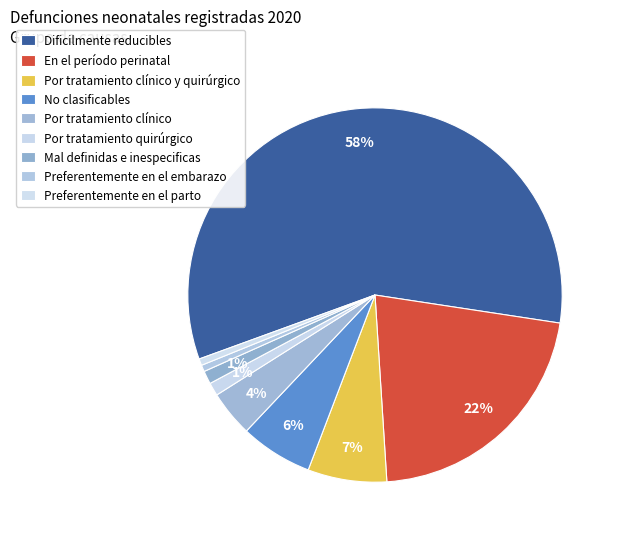

Count the number of slices in the pie.

9